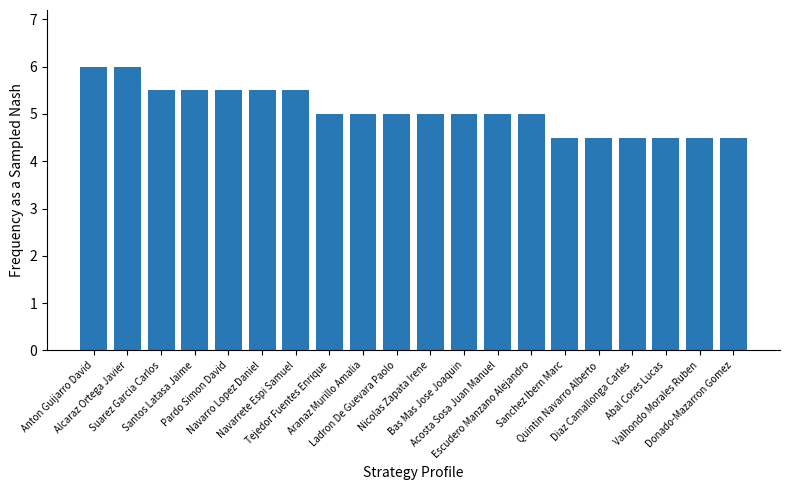

How many distinct data groups are displayed?

1